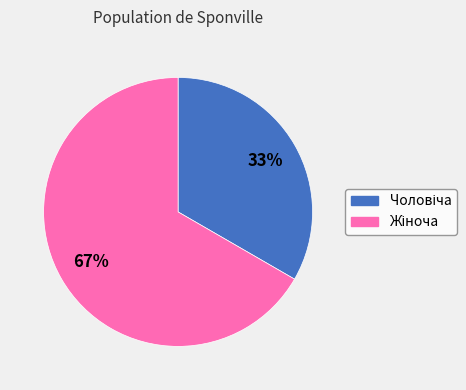

Count the number of slices in the pie.

2